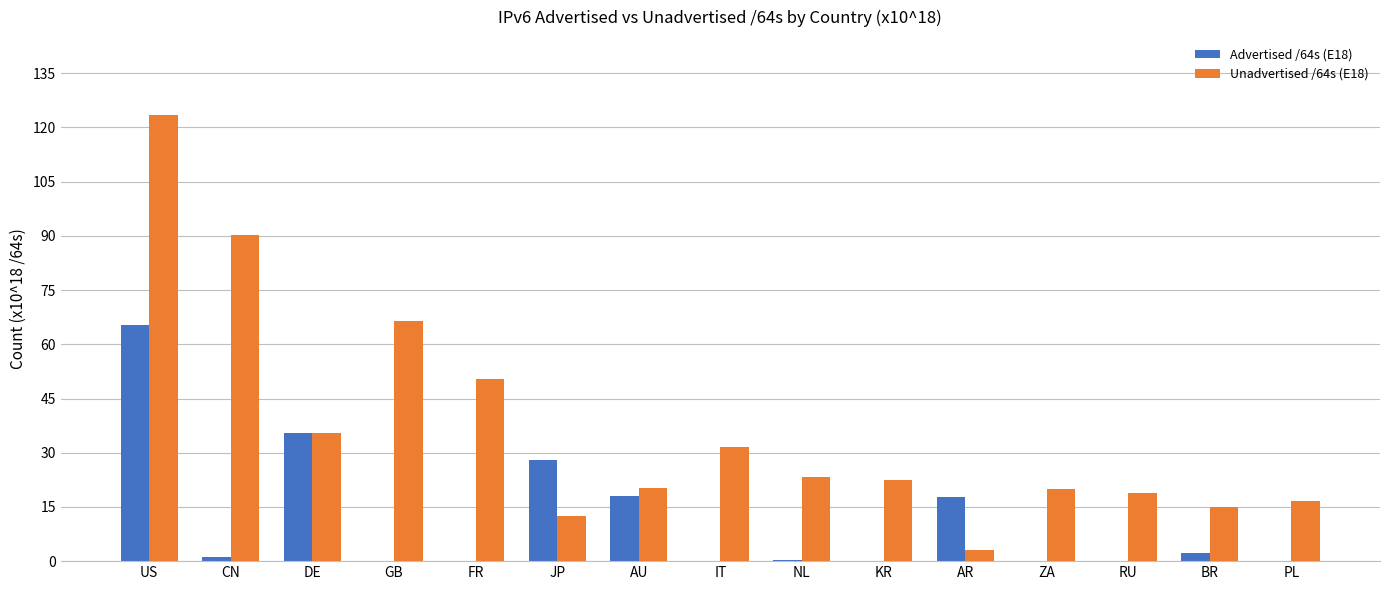

Is the value of Unadvertised /64s (E18) at BR greater than the value of Advertised /64s (E18) at PL?

Yes